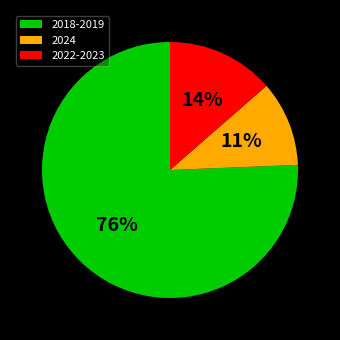

Is it true that 2024 is 11% of the pie?

True